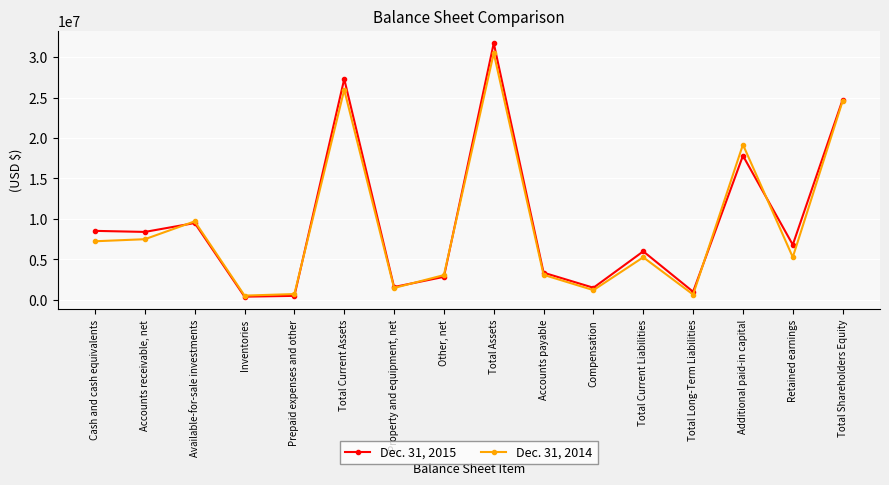

Between Compensation and Retained earnings, which series saw the biggest shift?

Dec. 31, 2015